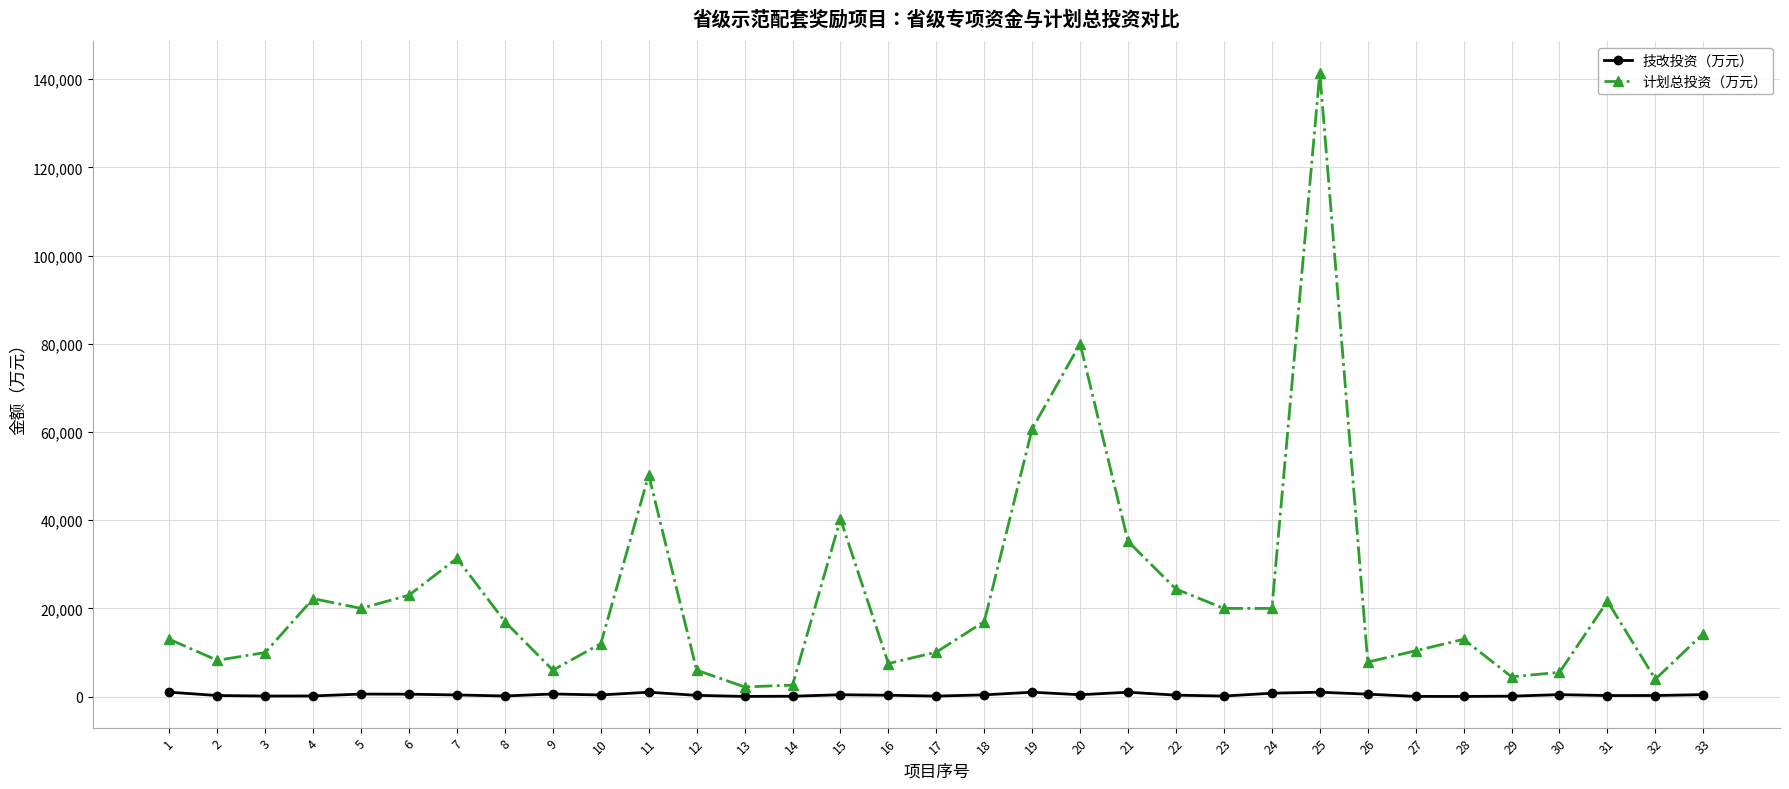

What is the difference between the second highest and second lowest values in the 技改投资（万元） series?

955